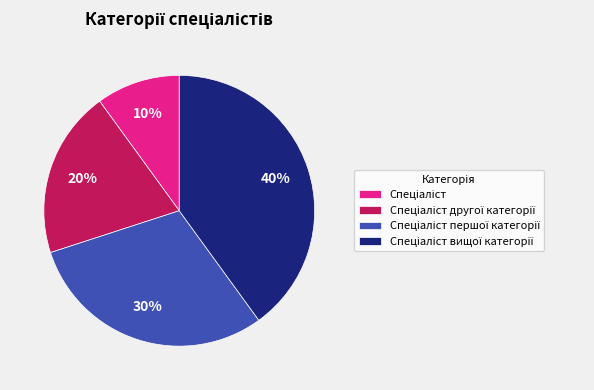

Is there a majority slice in this chart?

No